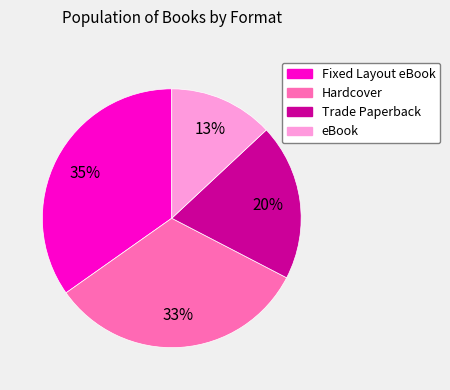

How many segments does this pie chart have?

4